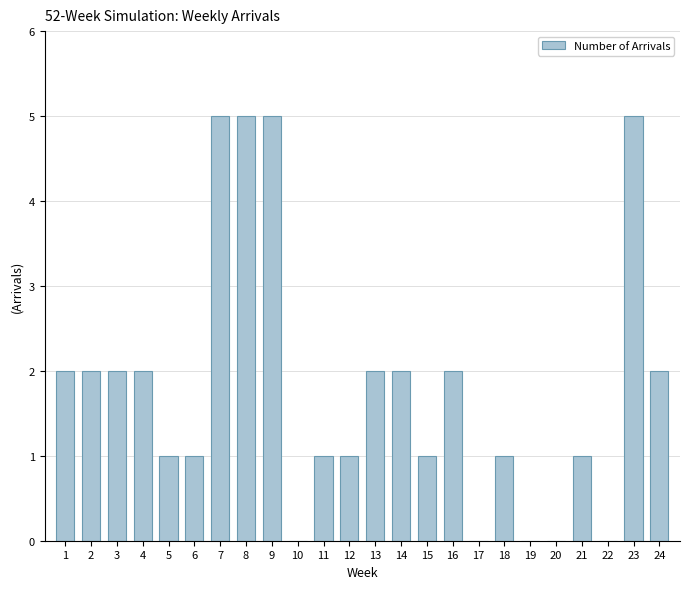

Which has a higher value, 5 or 24?

24